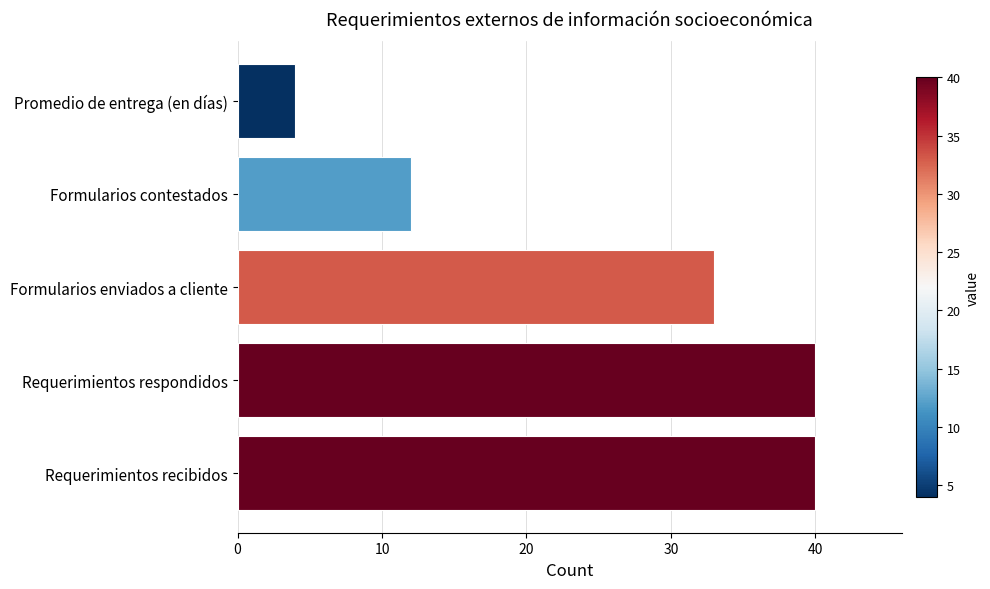

Read the value at Formularios enviados a cliente, to the nearest 10.

30